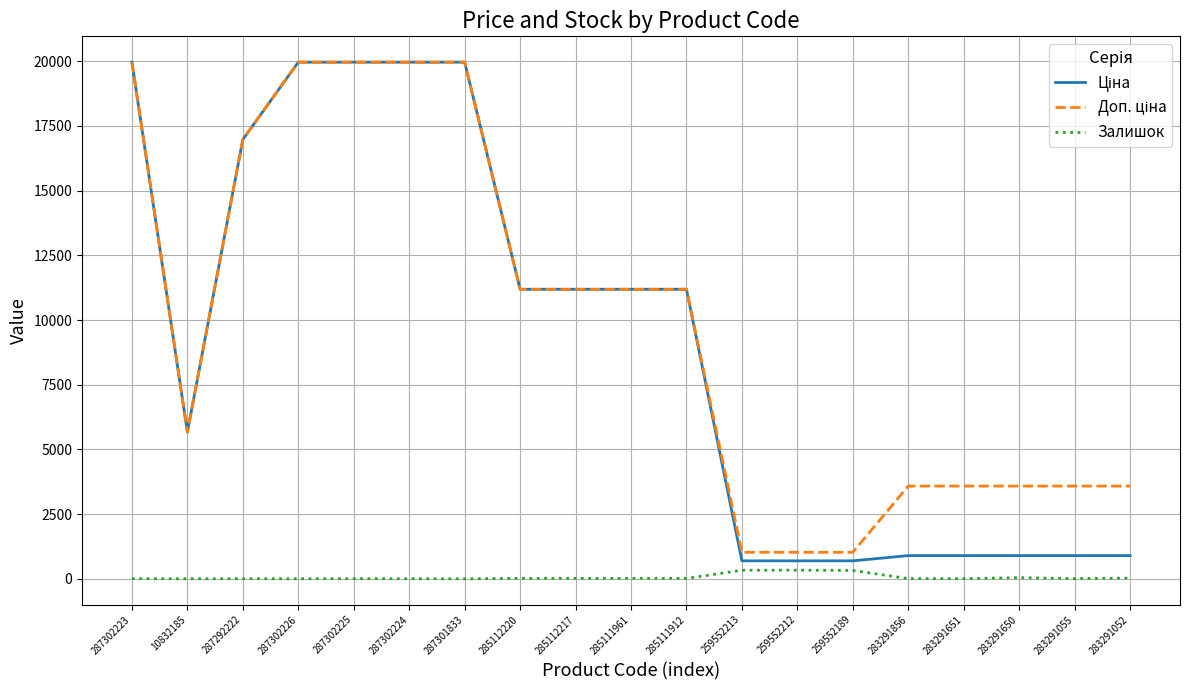

Is this an area chart (filled region under the line)?

No